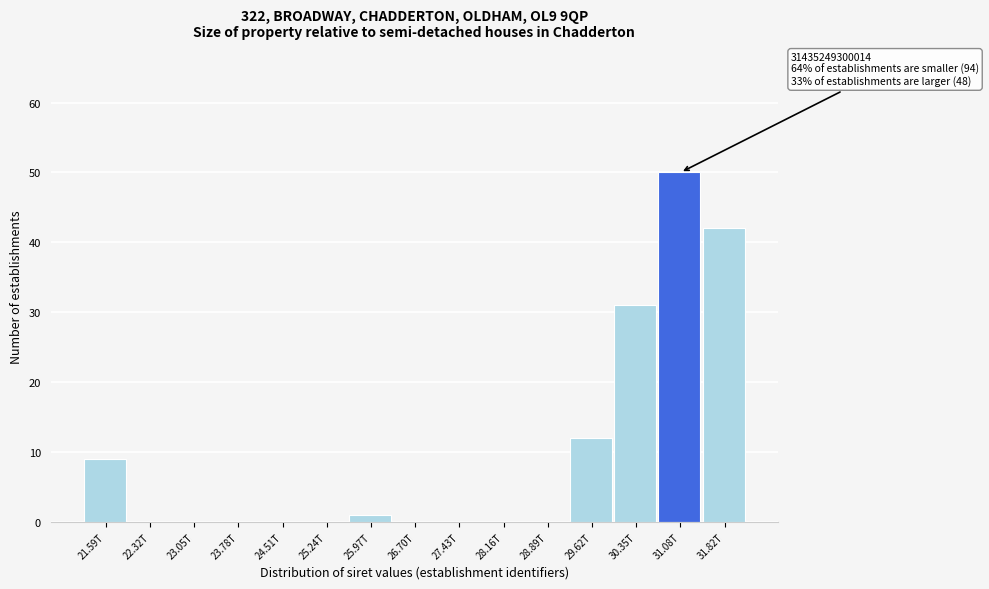

Reading left to right, what are all the values shown in this chart?

21.59T=9	22.32T=0	23.05T=0	23.78T=0	24.51T=0	25.24T=0	25.97T=1	26.70T=0	27.43T=0	28.16T=0	28.89T=0	29.62T=12	30.35T=31	31.08T=50	31.82T=42